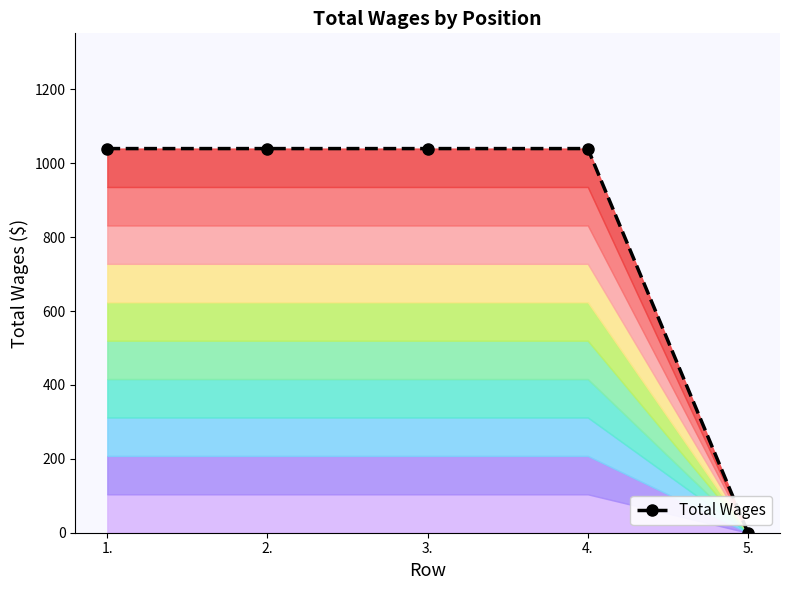

What is the greatest value displayed?

1040